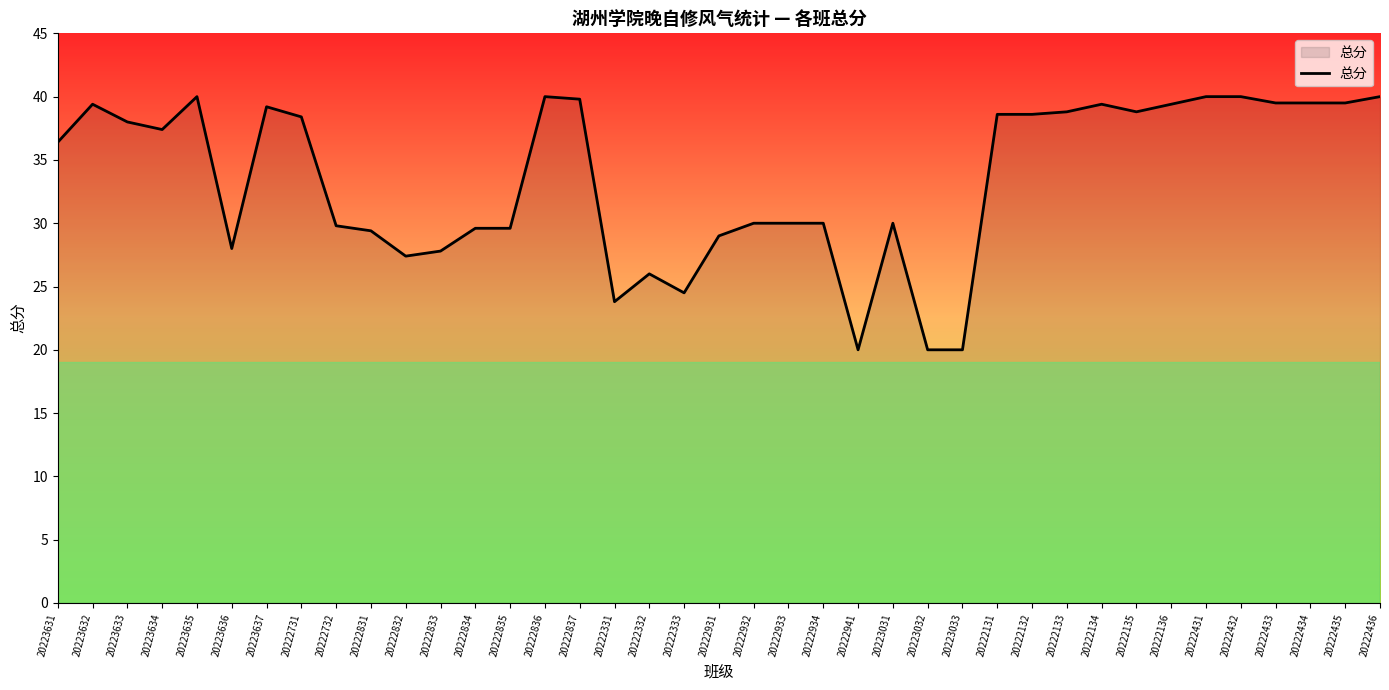

The value at 20222932 is 14.9. True or false?

False